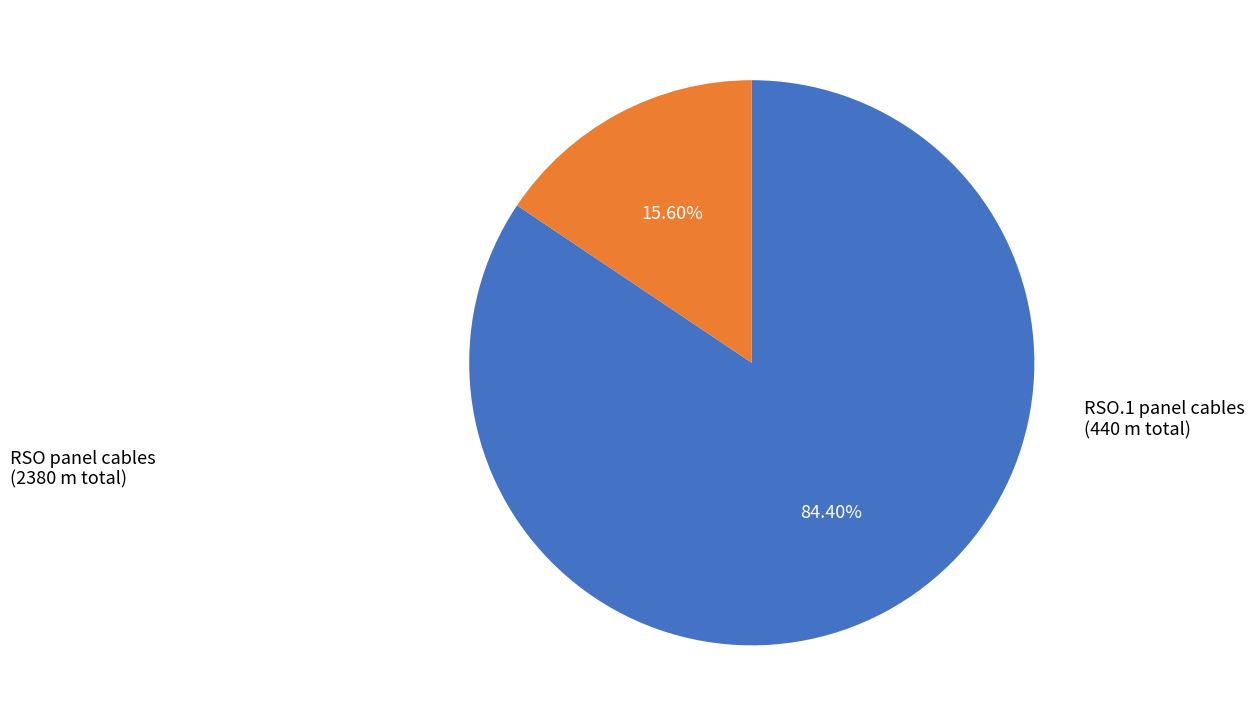

Which category has the biggest portion of the pie?

RSO panel cables